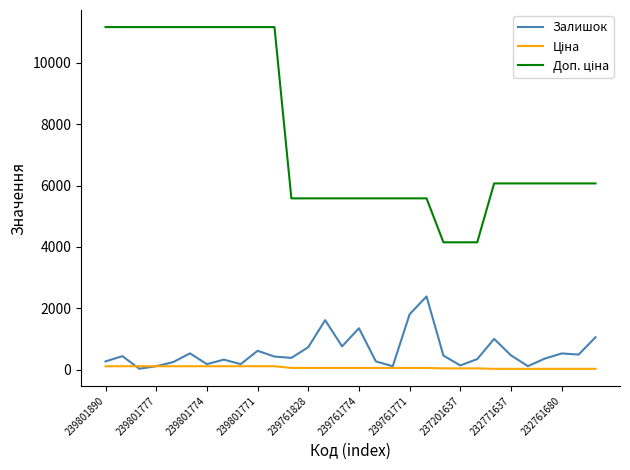

What is the maximum value for Залишок?

2387.0